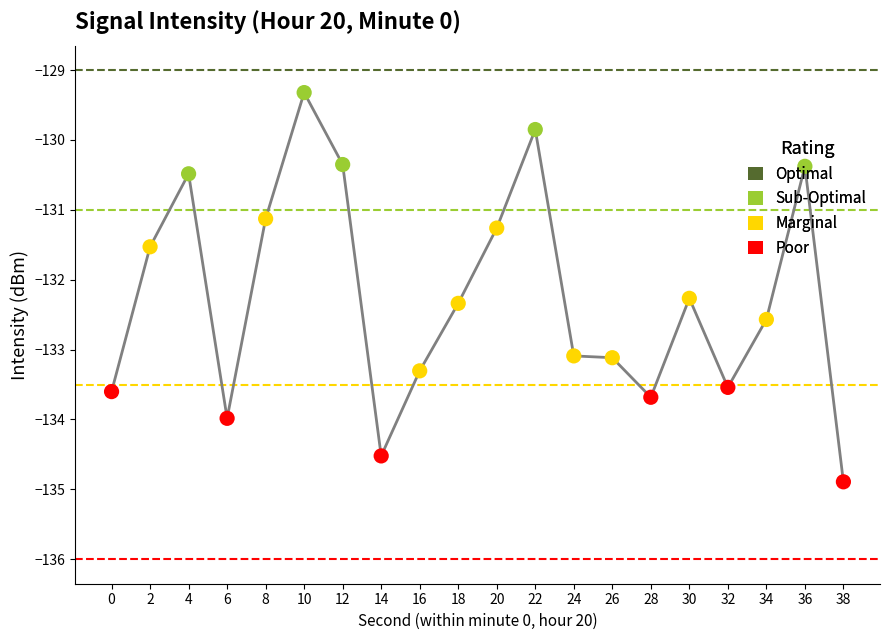

Between 6 and 12, which is larger?

12